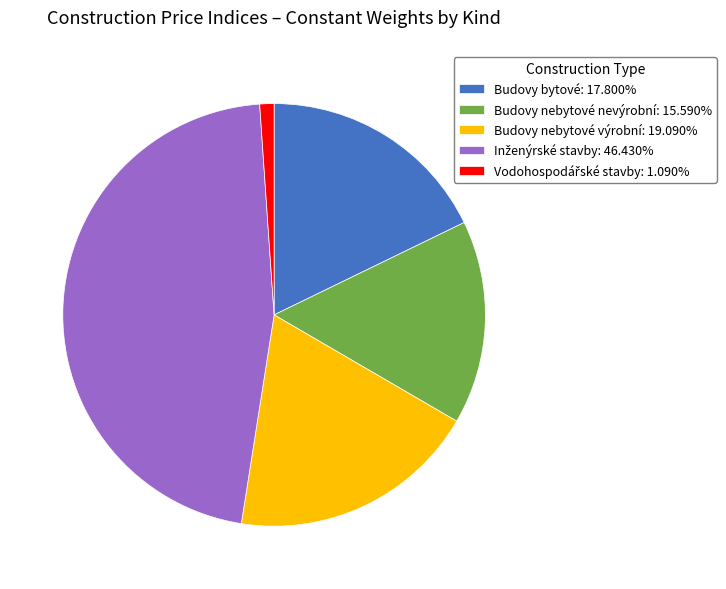

Is there any slice that represents more than half of the pie?

No